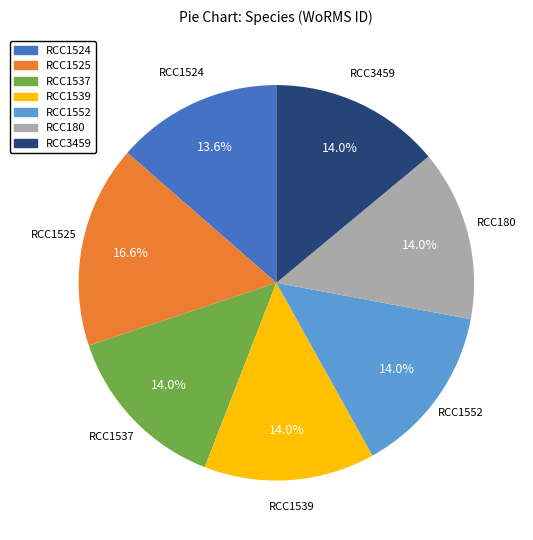

Does any single category account for the majority?

No